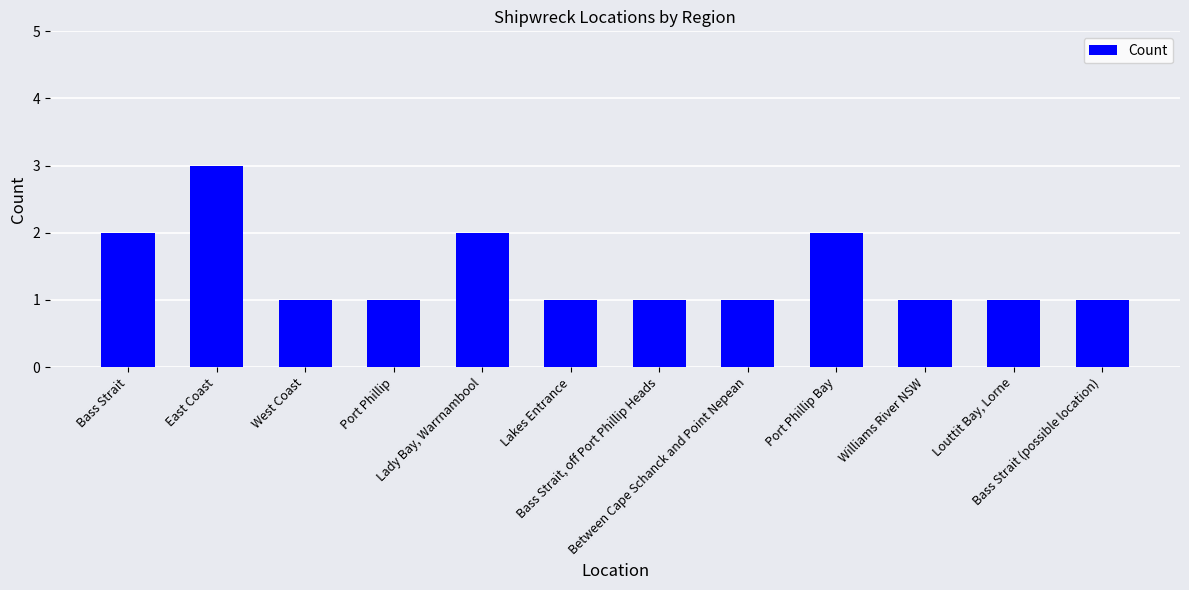

What is the greatest value displayed?

3